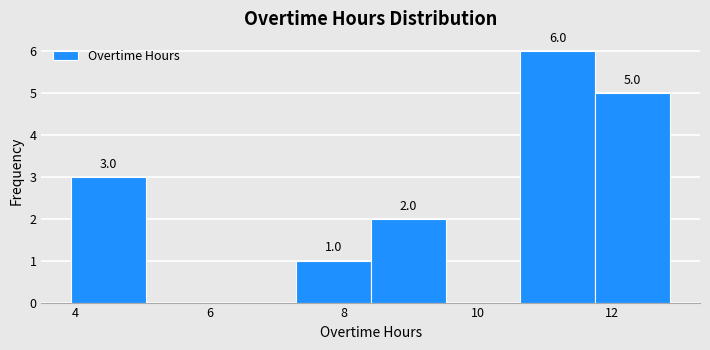

Over which range of the x-axis is the bar tallest?

10.6 to 11.8